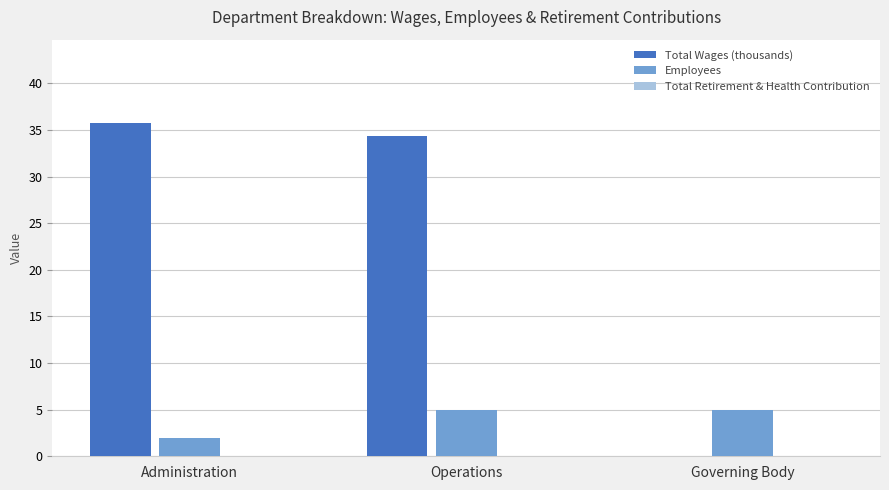

Is it true that Total Wages (thousands) equals 21.1 at Operations?

False